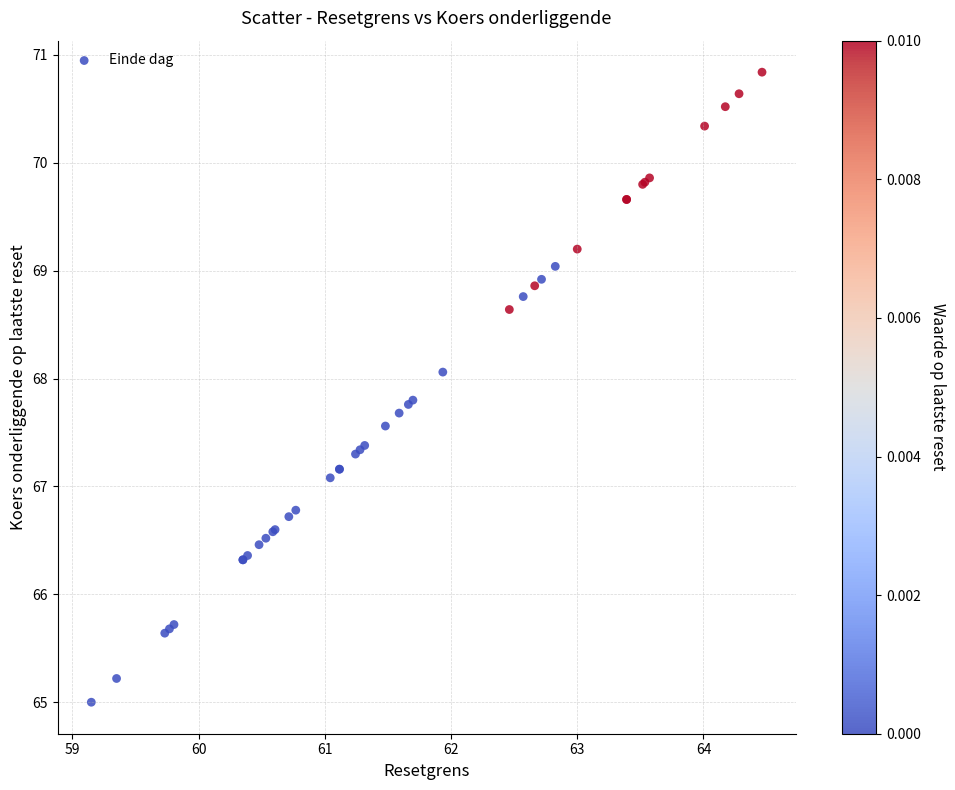

What Y value in the scatter plot is closest to 67?

67.1